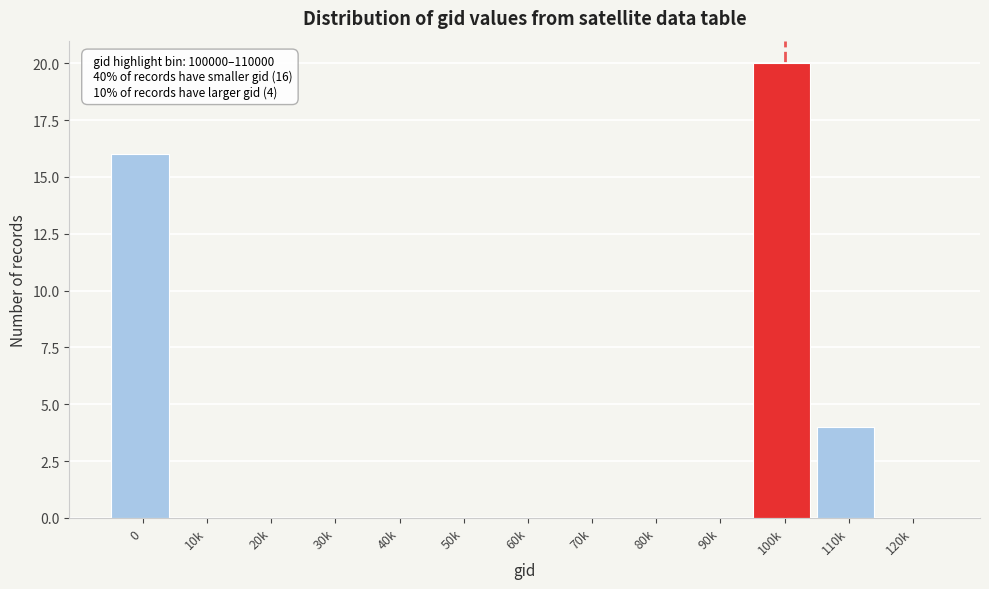

Reading right to left, what are all the values shown in this chart?

120k=0	110k=4	100k=20	90k=0	80k=0	70k=0	60k=0	50k=0	40k=0	30k=0	20k=0	10k=0	0=16